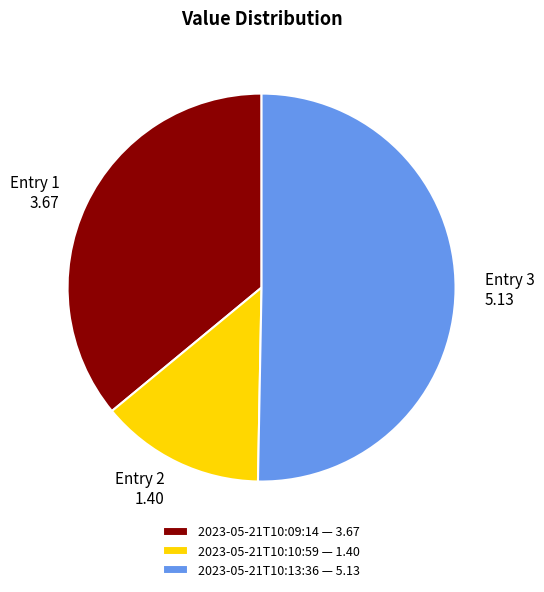

Which category accounts for the majority?

2023-05-21T10:13:36 — 5.13